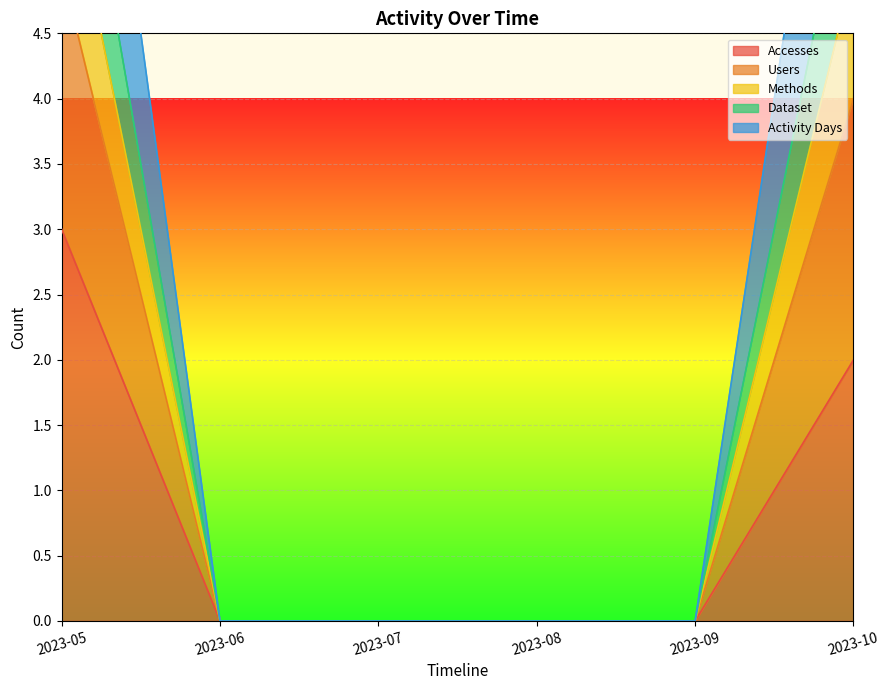

What is the sum of all Methods values?

13